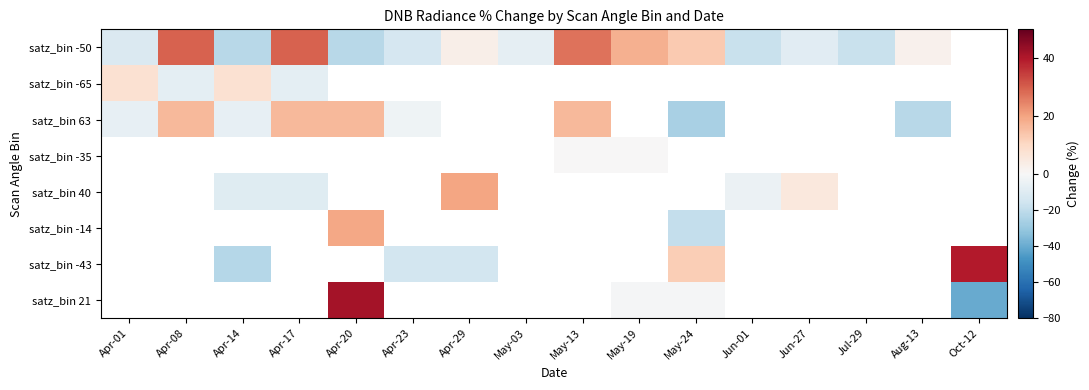

The value of satz_bin 63 at Aug-13 is -22.2. True or false?

True